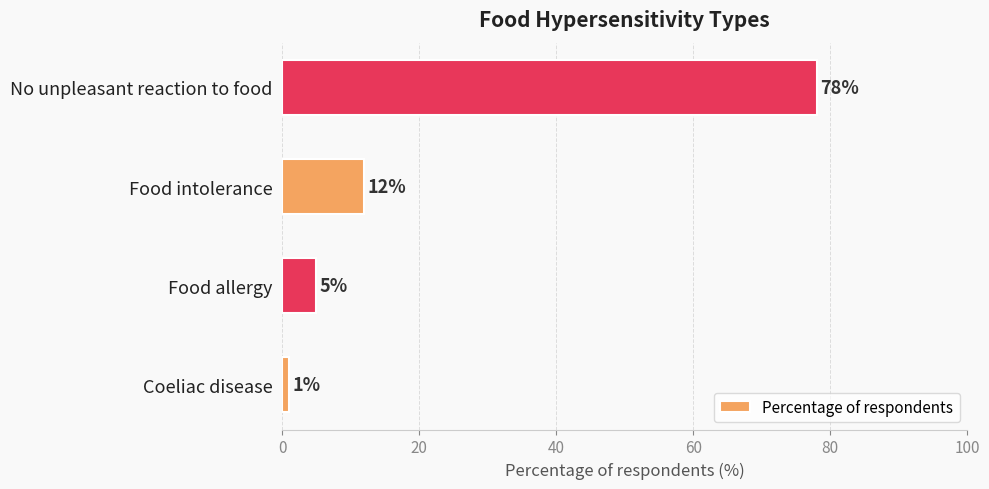

Are the bars horizontal?

Yes